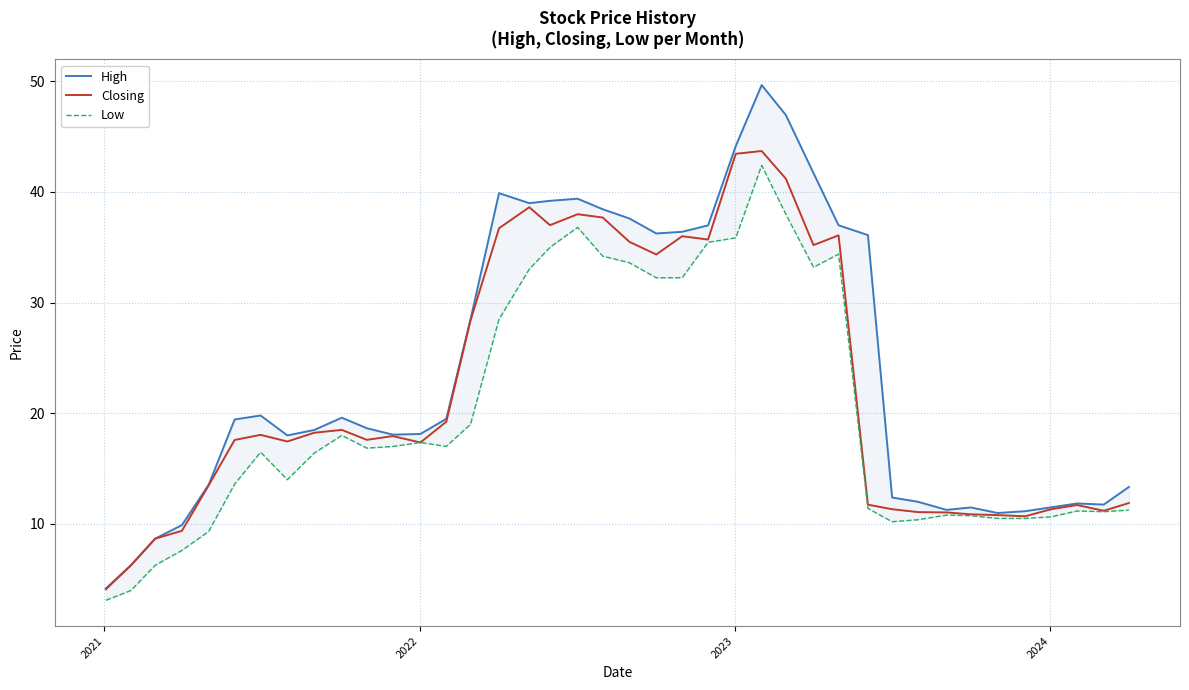

What is the highest value of the Closing series?

43.7